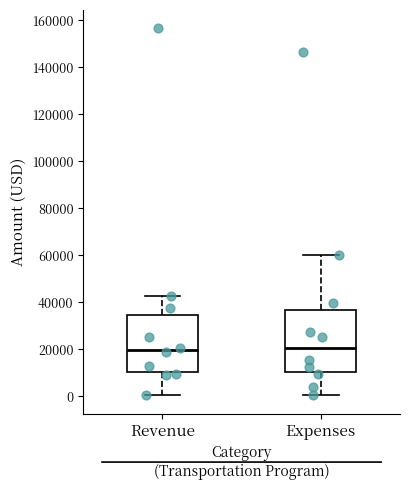

Which box is the tallest, from its lower edge to its upper edge?

Expenses